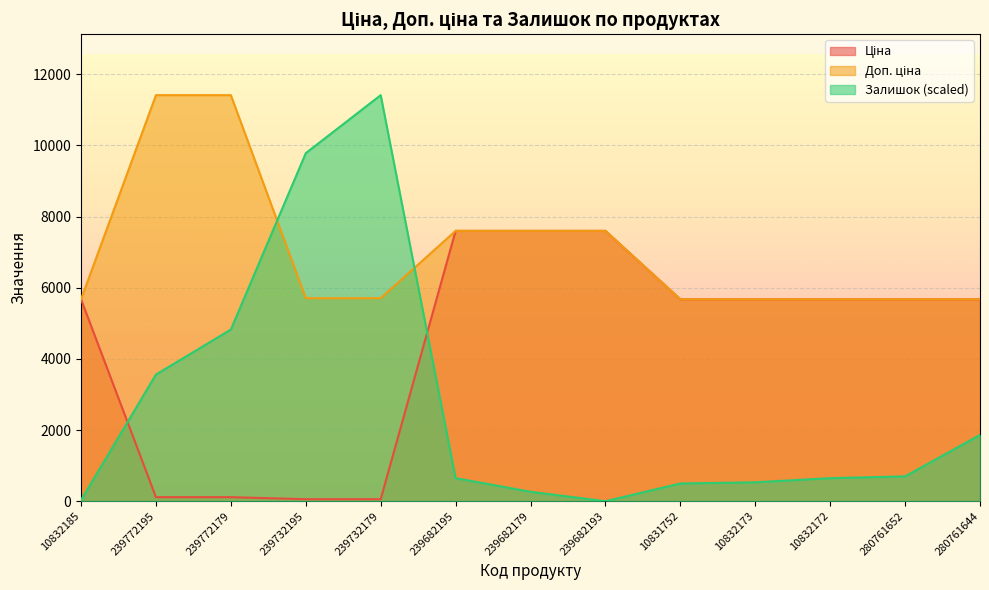

Where does the Ціна series first go above 5673?

10832185